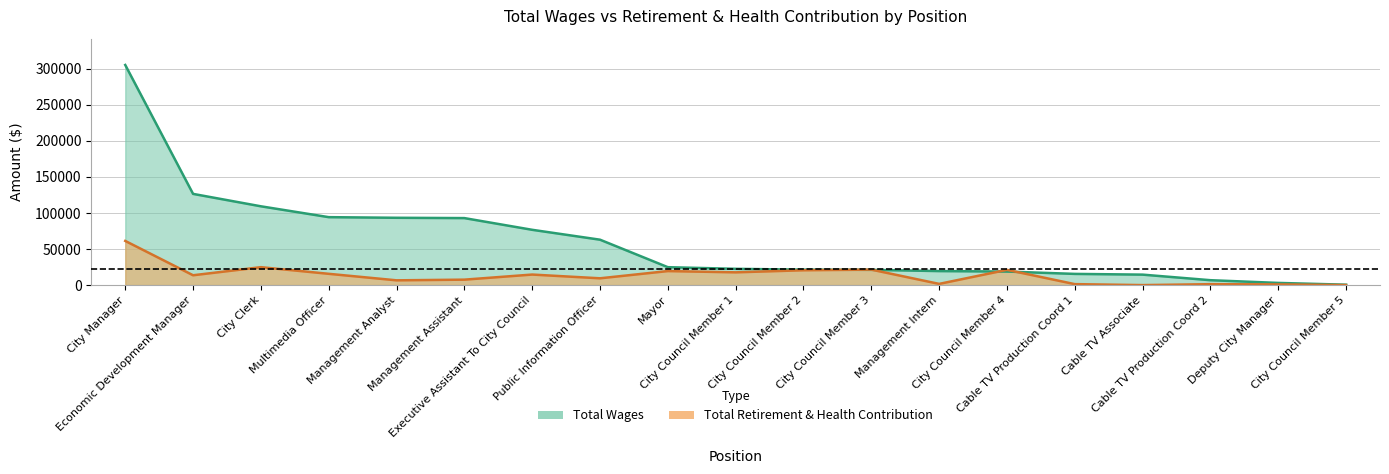

What is the greatest value displayed?

305094